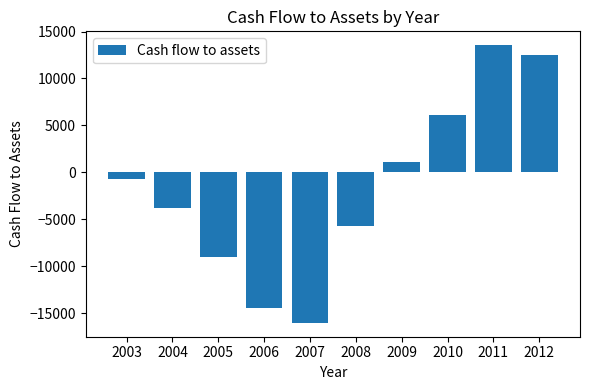

What is the difference between the maximum and minimum values?

29582.1